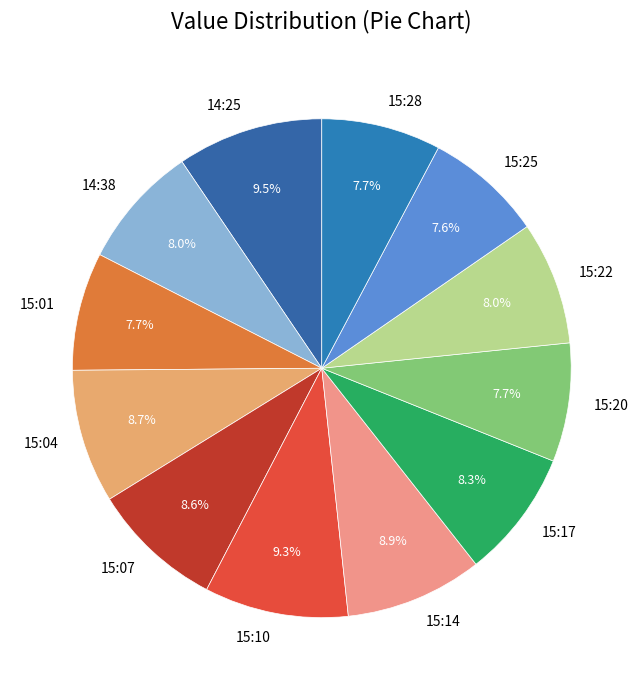

What is the total percentage of 15:20 and 15:17?

16.0%